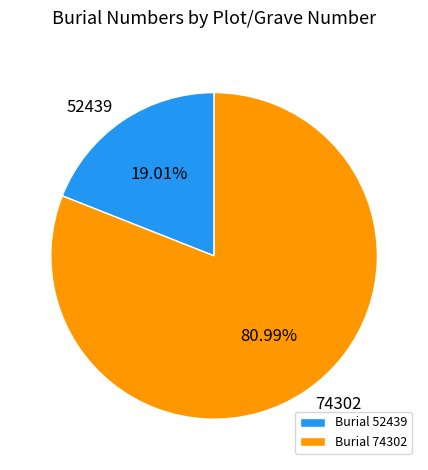

Rank the categories by value from highest to lowest.

74302, 52439